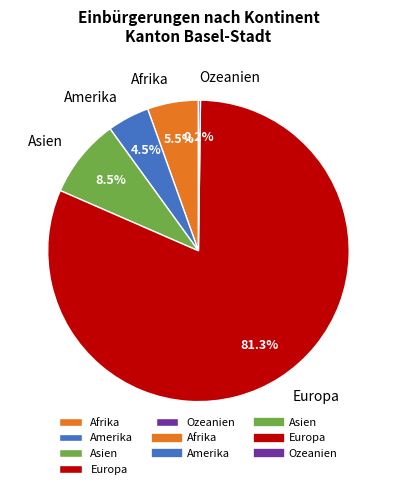

Does Amerika represent more than half of the total?

No